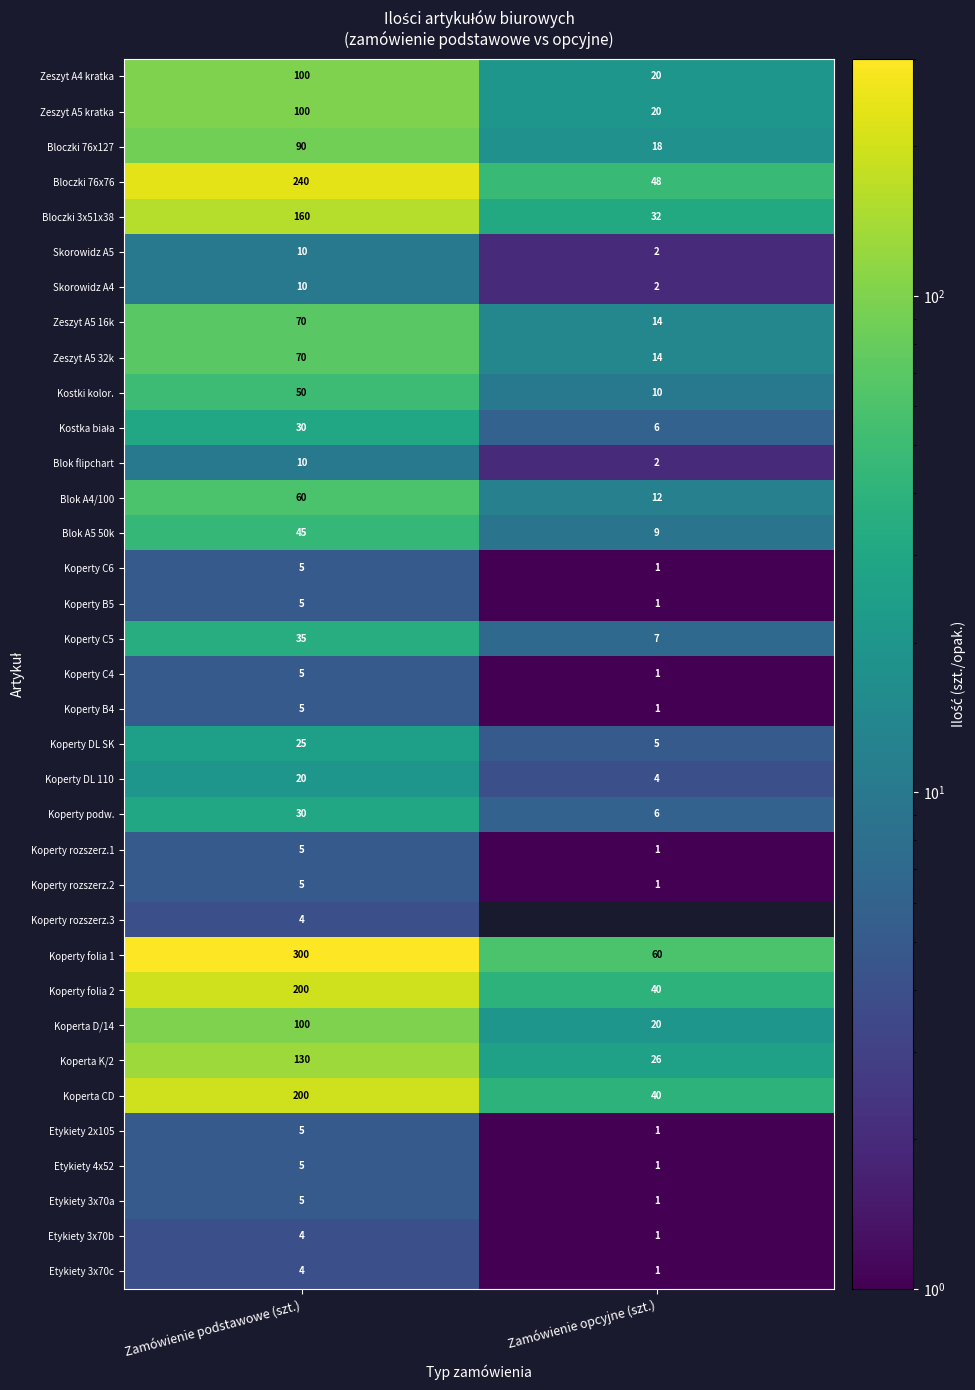

Rank the categories by Zeszyt A5 32k value from highest to lowest.

Zamówienie podstawowe (szt.), Zamówienie opcyjne (szt.)